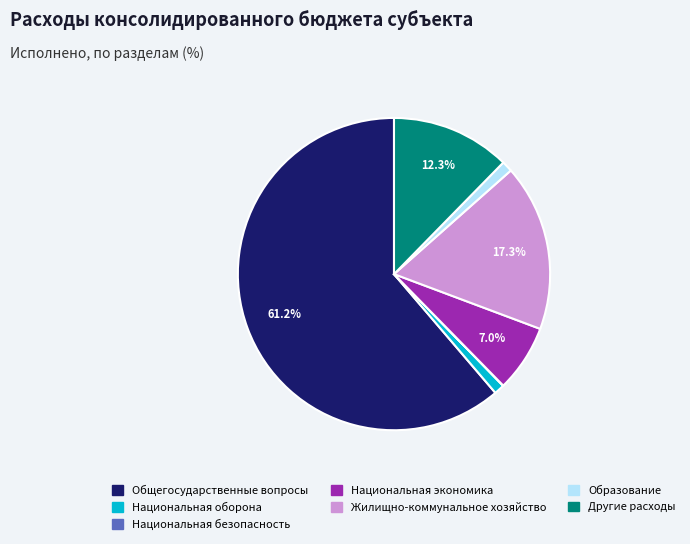

Which category has the biggest portion of the pie?

Общегосударственные вопросы